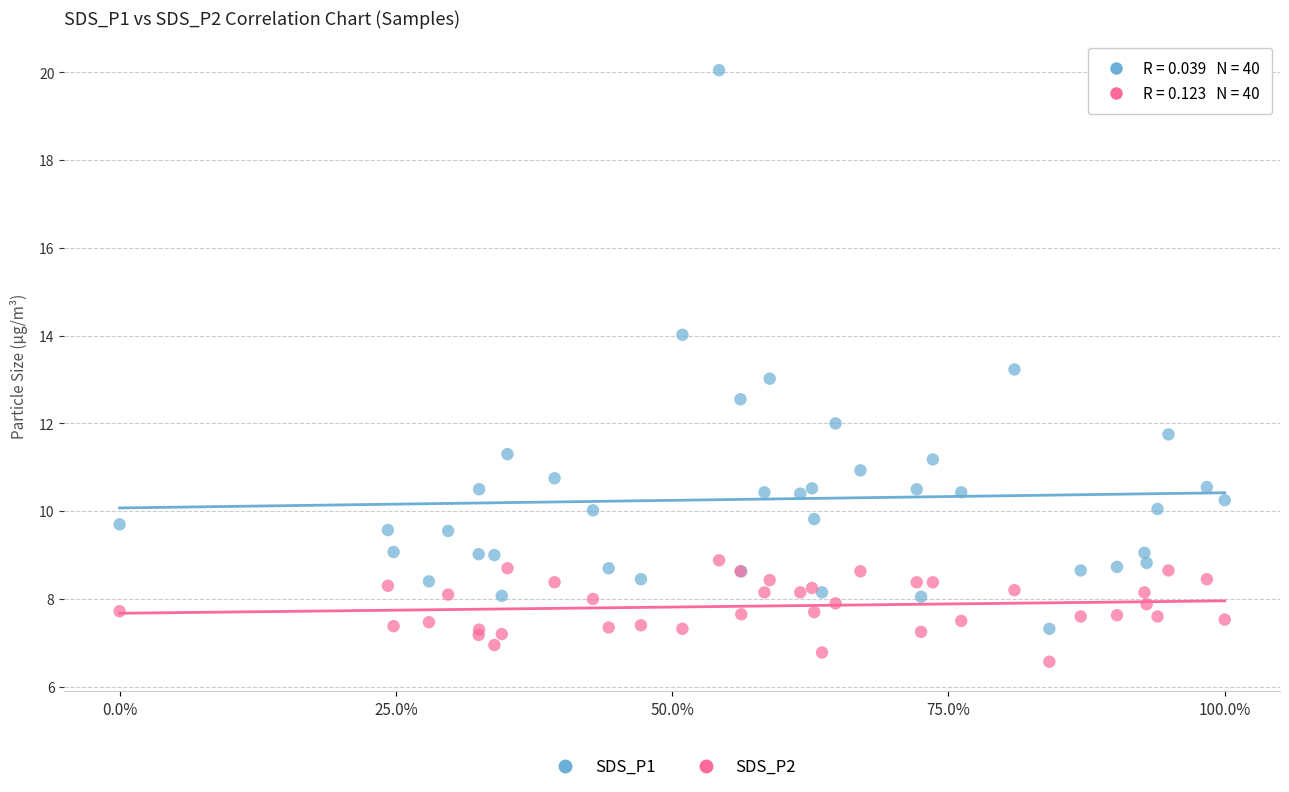

Which series reaches the maximum Y coordinate?

SDS_P1